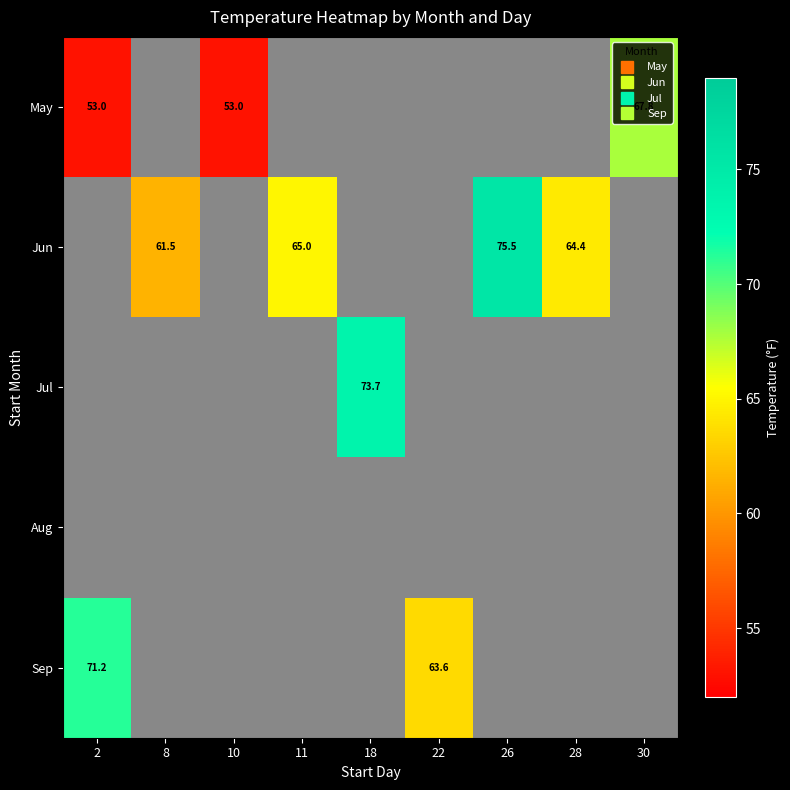

Between 22 and 2, which is larger?

2